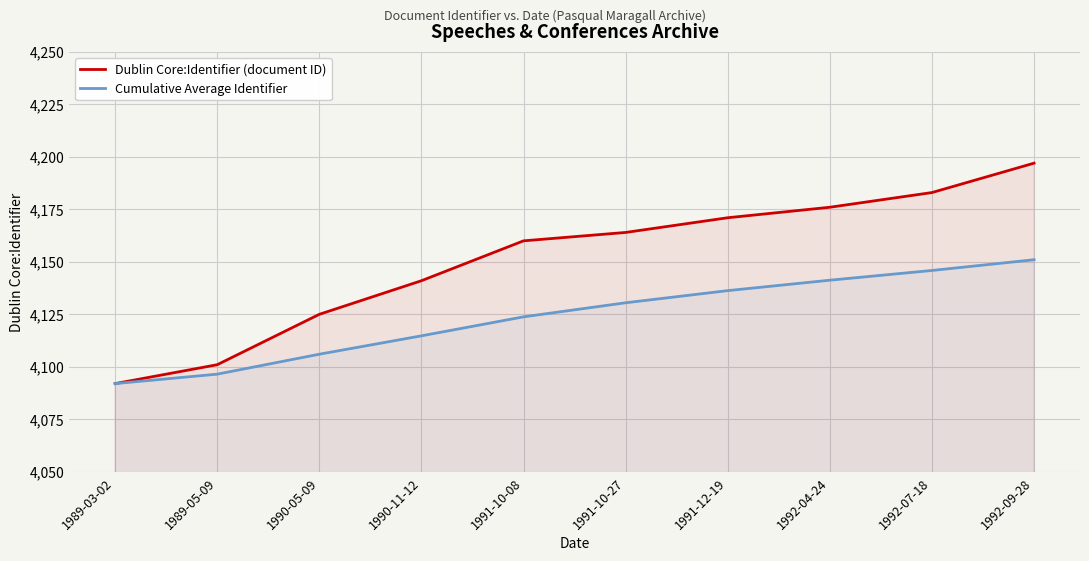

Is the value of Dublin Core:Identifier (document ID) at 1989-03-02 greater than the value of Cumulative Average Identifier at 1991-10-08?

No